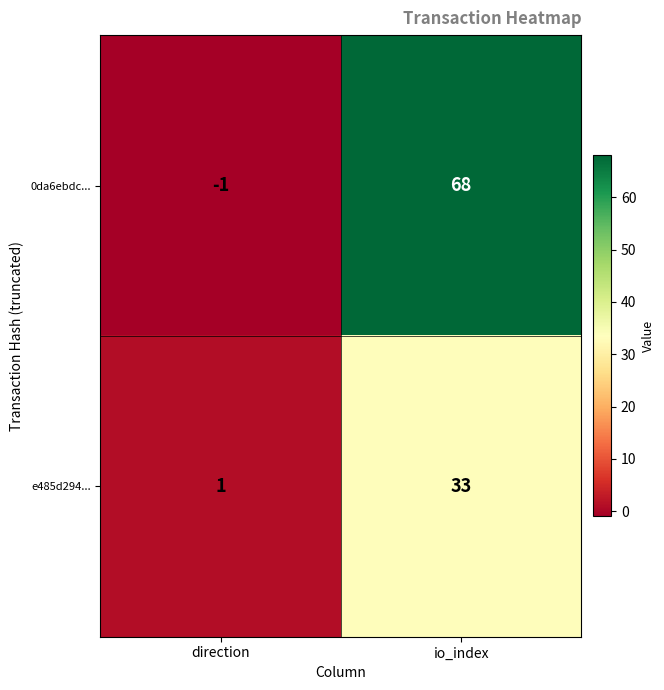

Which label corresponds to the smallest value in the chart?

direction